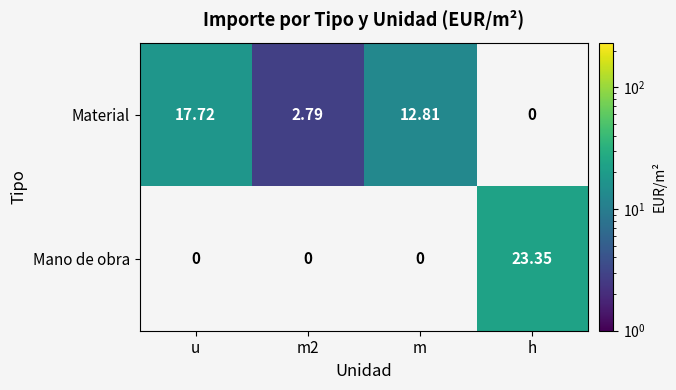

List the series in order of their peak value, highest first.

Material, Mano de obra